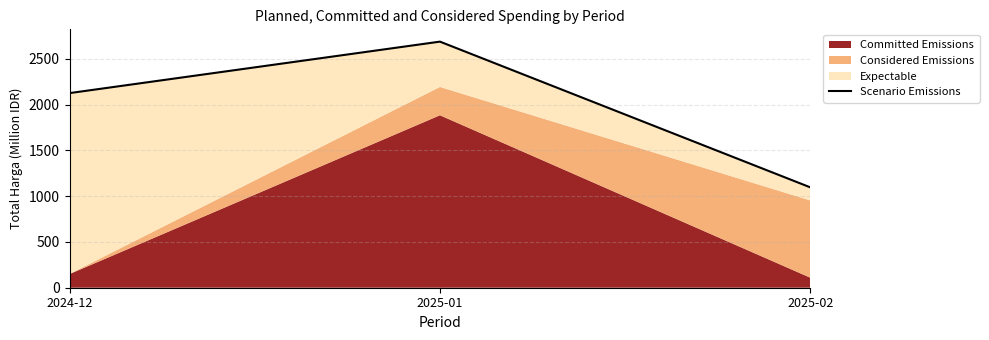

Reading left to right, transcribe all the data shown in this chart.

2124.8	2686.8	1095.6